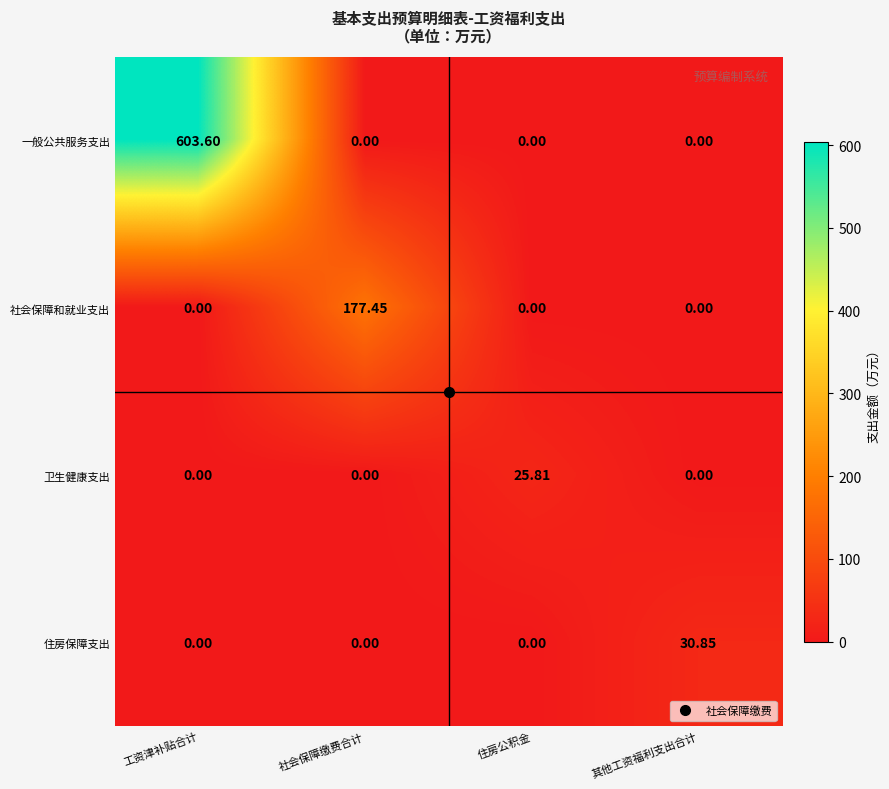

Between 住房公积金 and 其他工资福利支出合计, which series saw the biggest shift?

住房保障支出